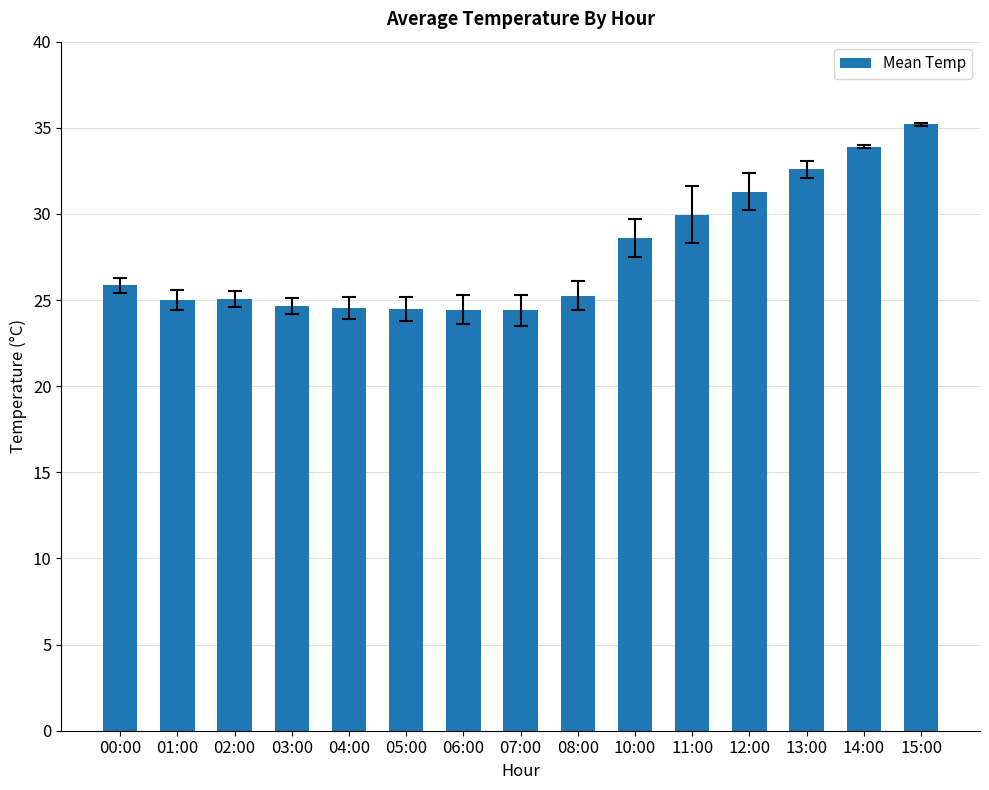

What is the value of the 10th bar from the left?

28.6